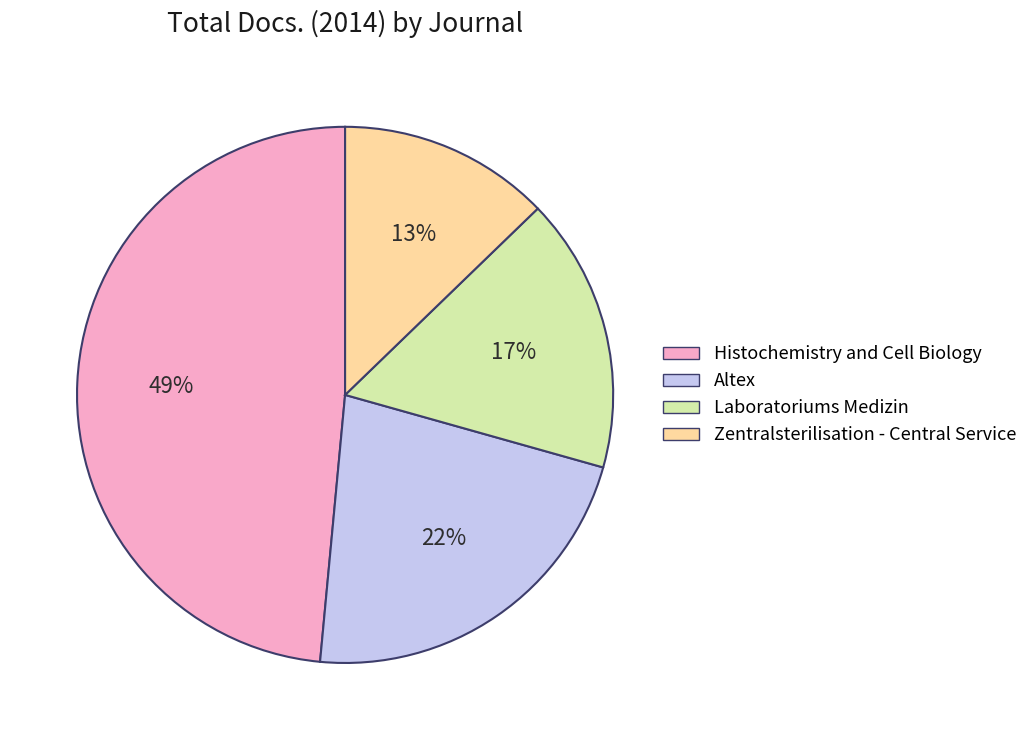

Is there a majority slice in this chart?

No